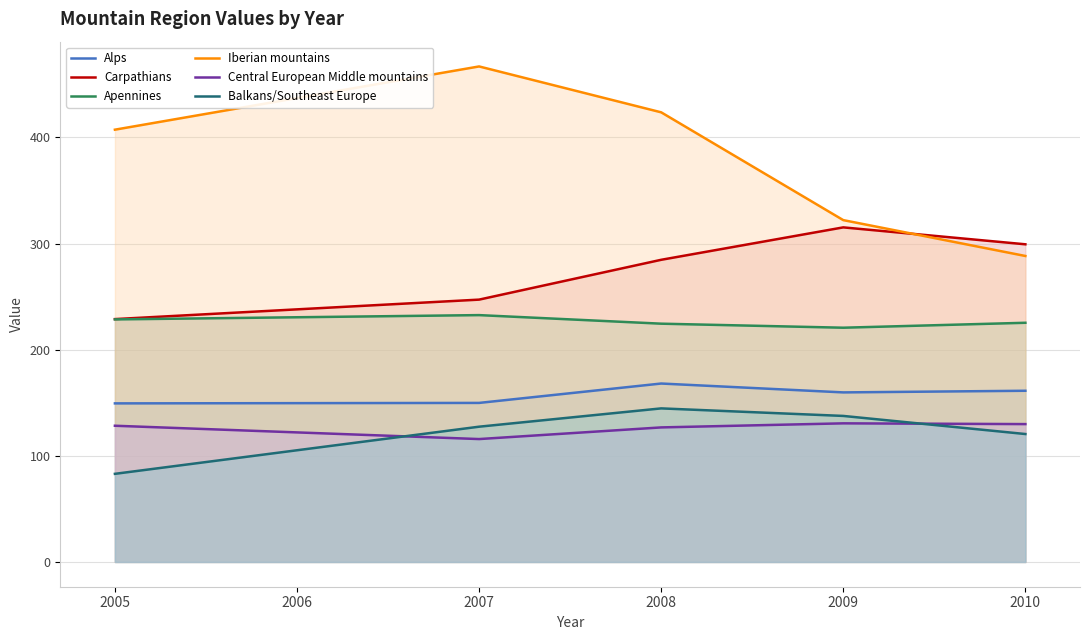

At how many categories does at least one series exceed 172?

6